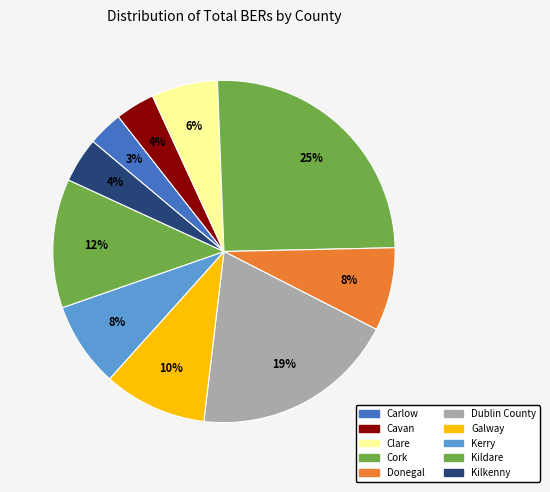

How many slices are in this pie chart?

10